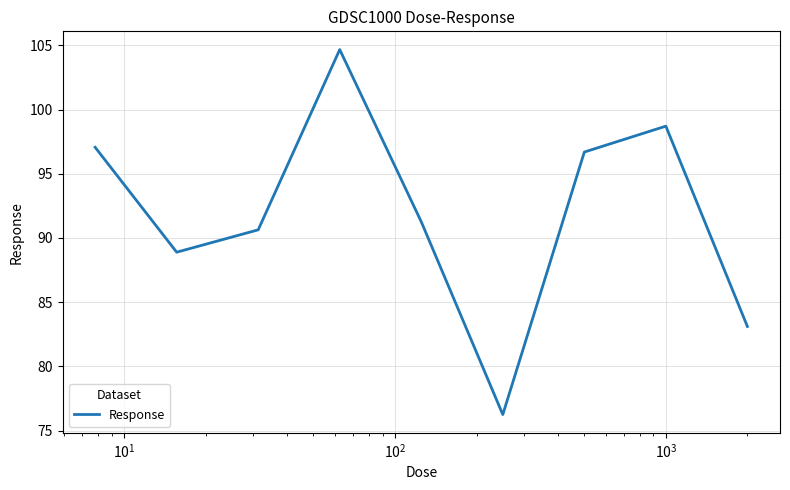

What is the difference between the maximum and minimum values?

28.4